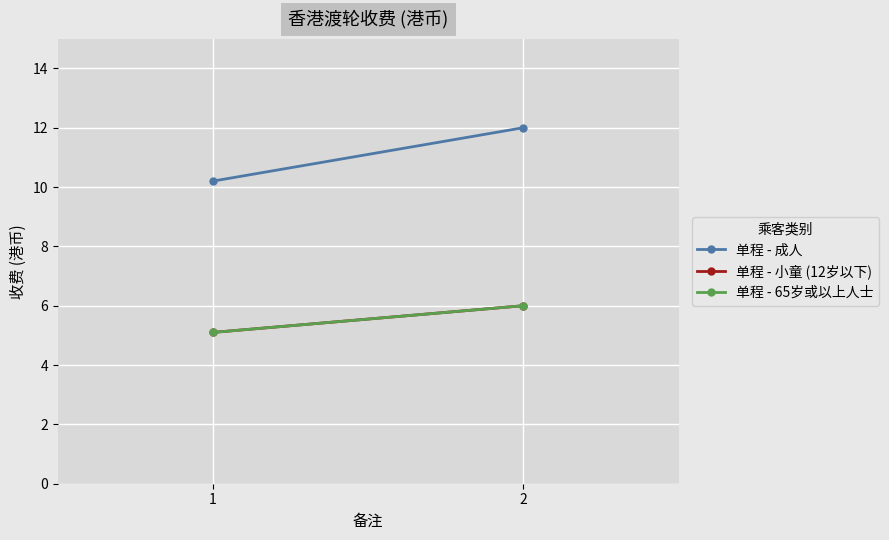

Which series has the largest total across all categories?

单程 - 成人